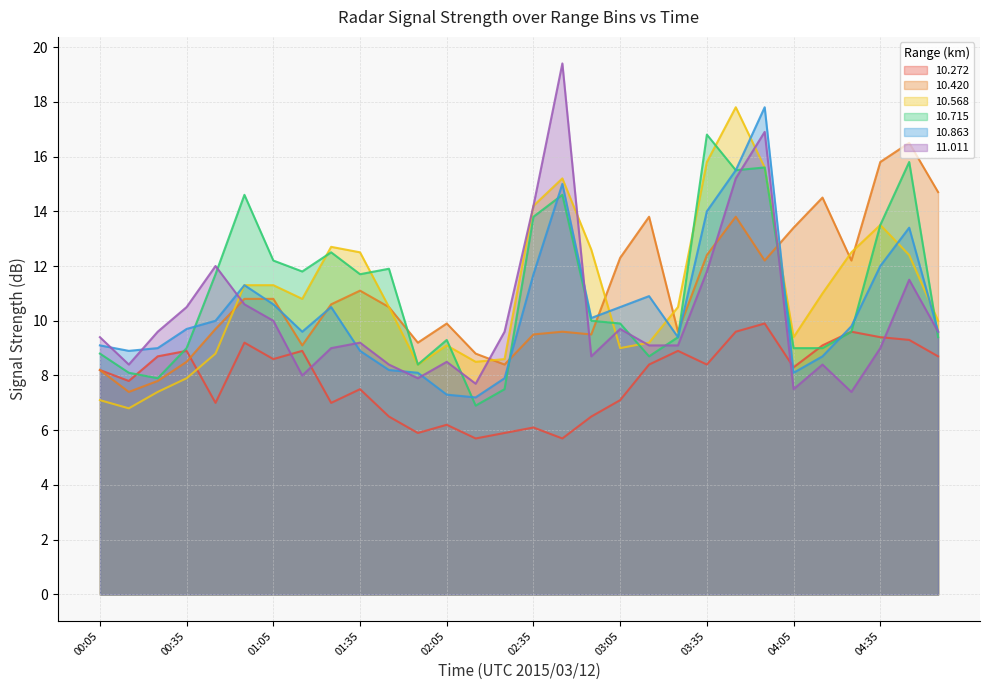

True or false:  11.011 has a value of 19.4 at 02:45.

True